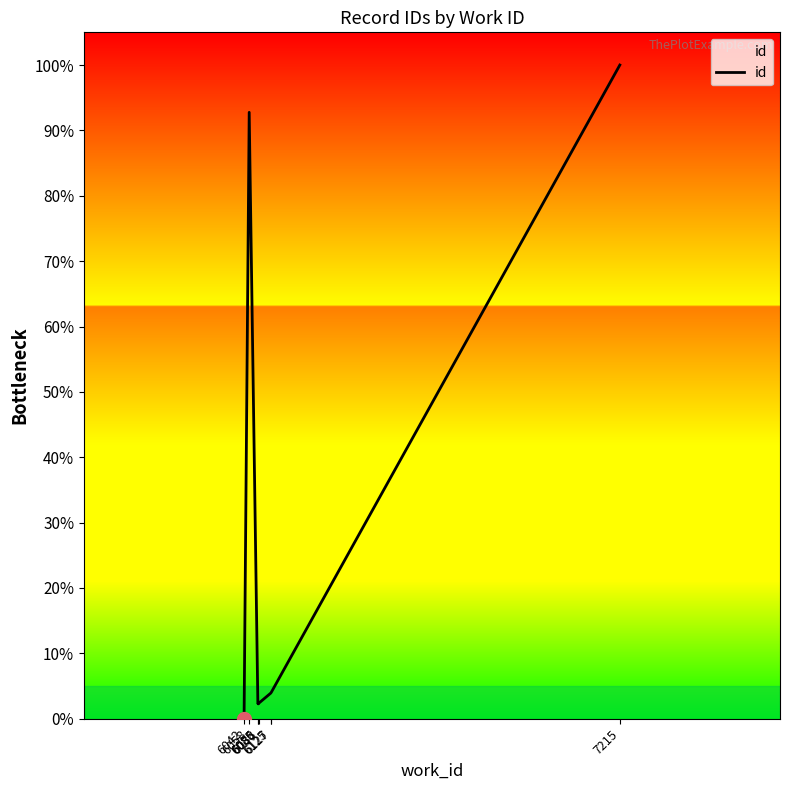

At which category does the data reach its first local peak?

6058